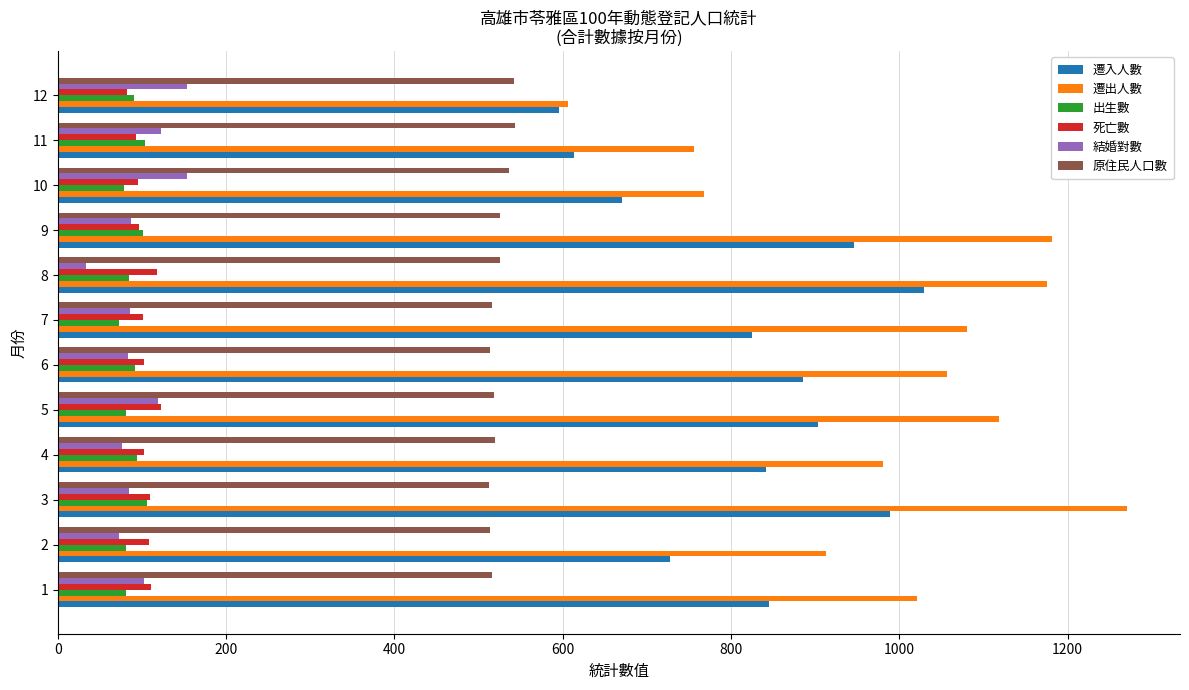

What is the total value across all series at 4?

2613